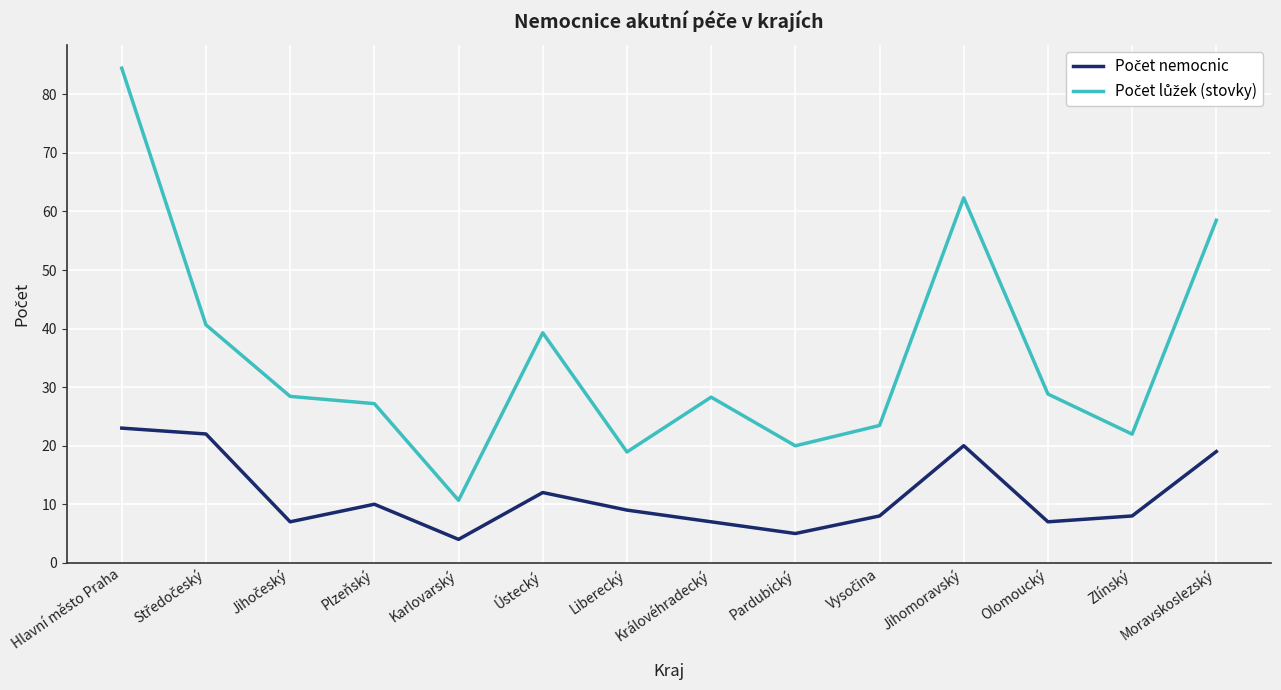

At which category is the sum across all series the highest?

Hlavní město Praha